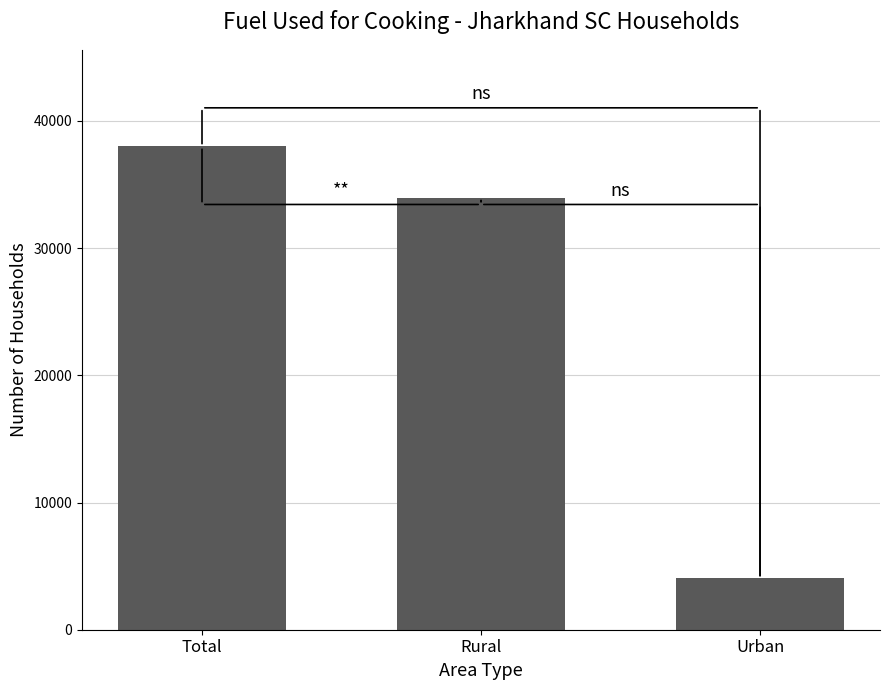

At which label is the value closest to 21009?

Rural